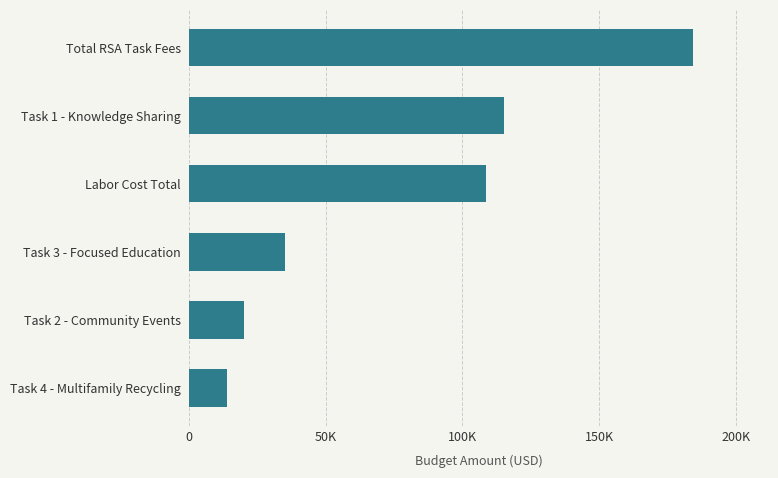

Which label corresponds to the largest value in the chart?

Total RSA Task Fees